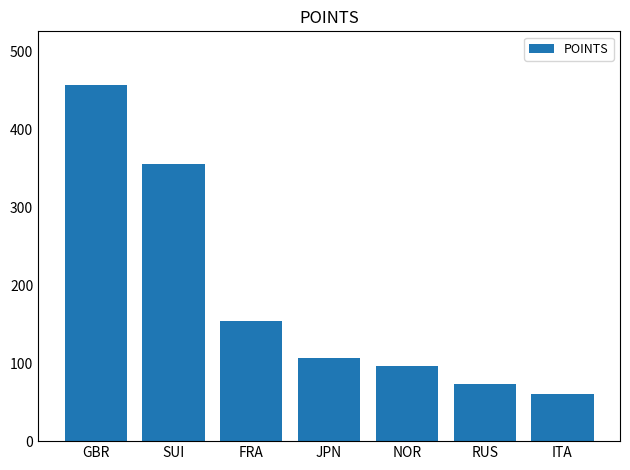

Reading left to right, list all the values displayed in this chart.

GBR=457	SUI=356	FRA=154	JPN=106	NOR=96	RUS=73	ITA=61